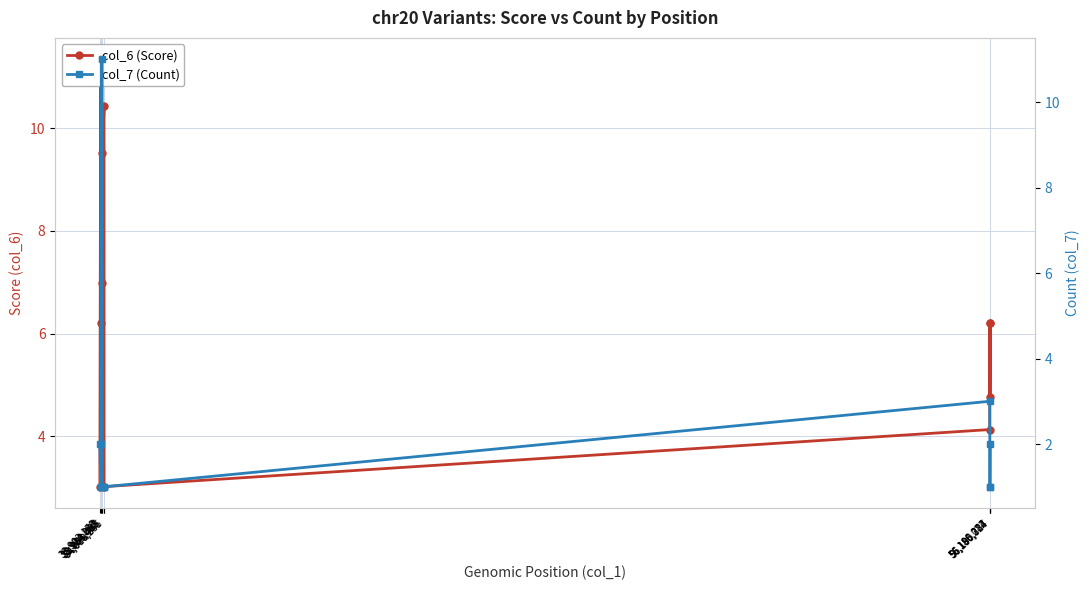

How many interior local peaks does the col_6 (Score) series have?

3